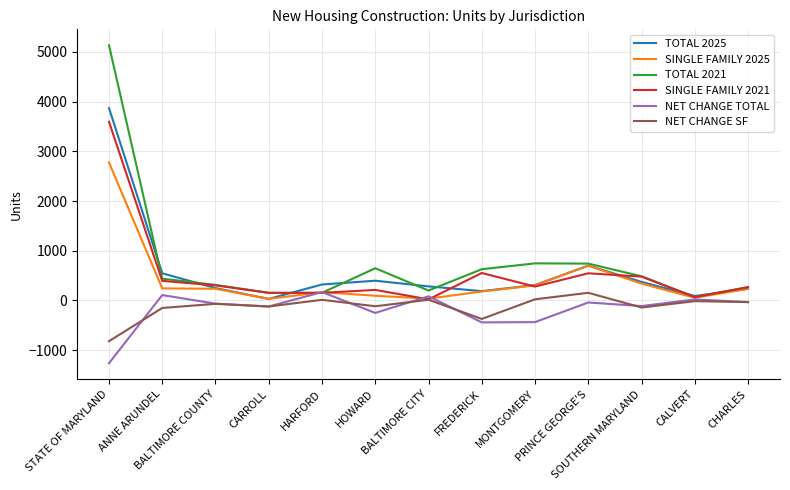

Which series changed the most between STATE OF MARYLAND and SOUTHERN MARYLAND?

TOTAL 2021